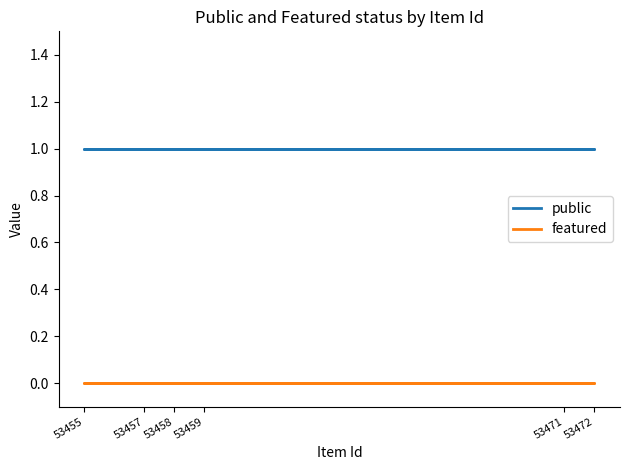

Which series has the largest range (max minus min)?

public